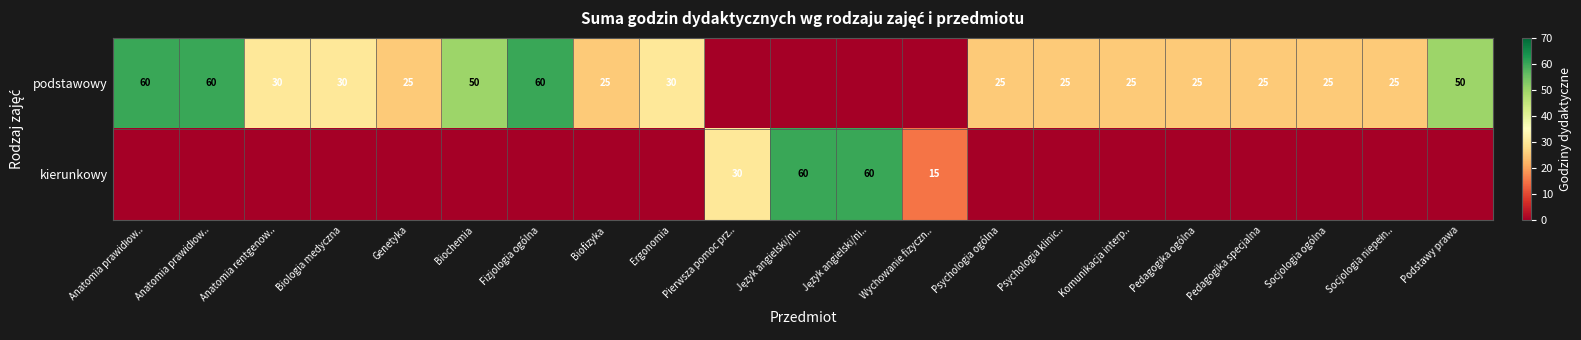

List the series in order of their peak value, lowest first.

podstawowy, kierunkowy